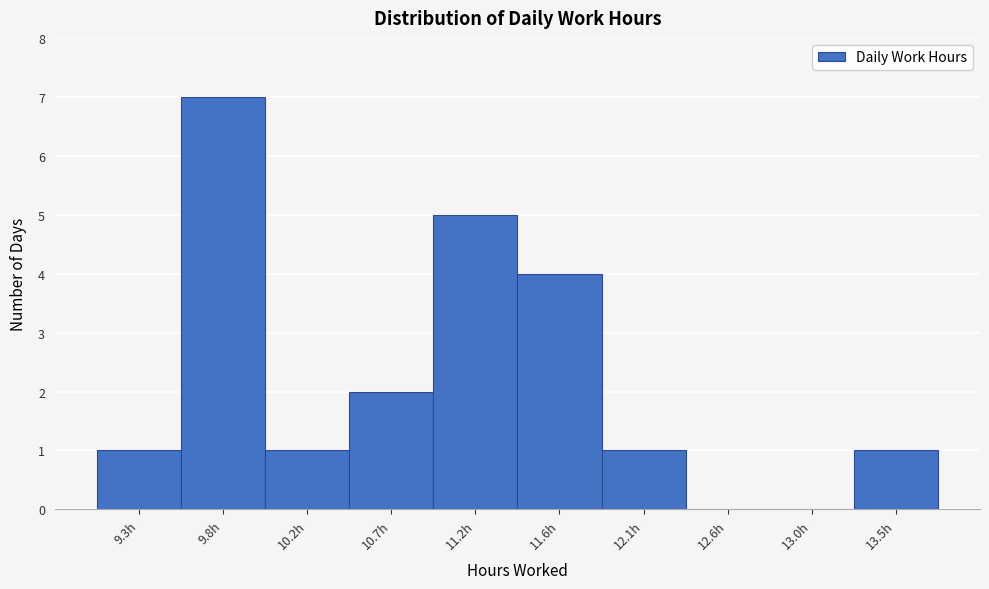

Reading right to left, transcribe all the data shown in this chart.

13.5h=1	13.0h=0	12.6h=0	12.1h=1	11.6h=4	11.2h=5	10.7h=2	10.2h=1	9.8h=7	9.3h=1